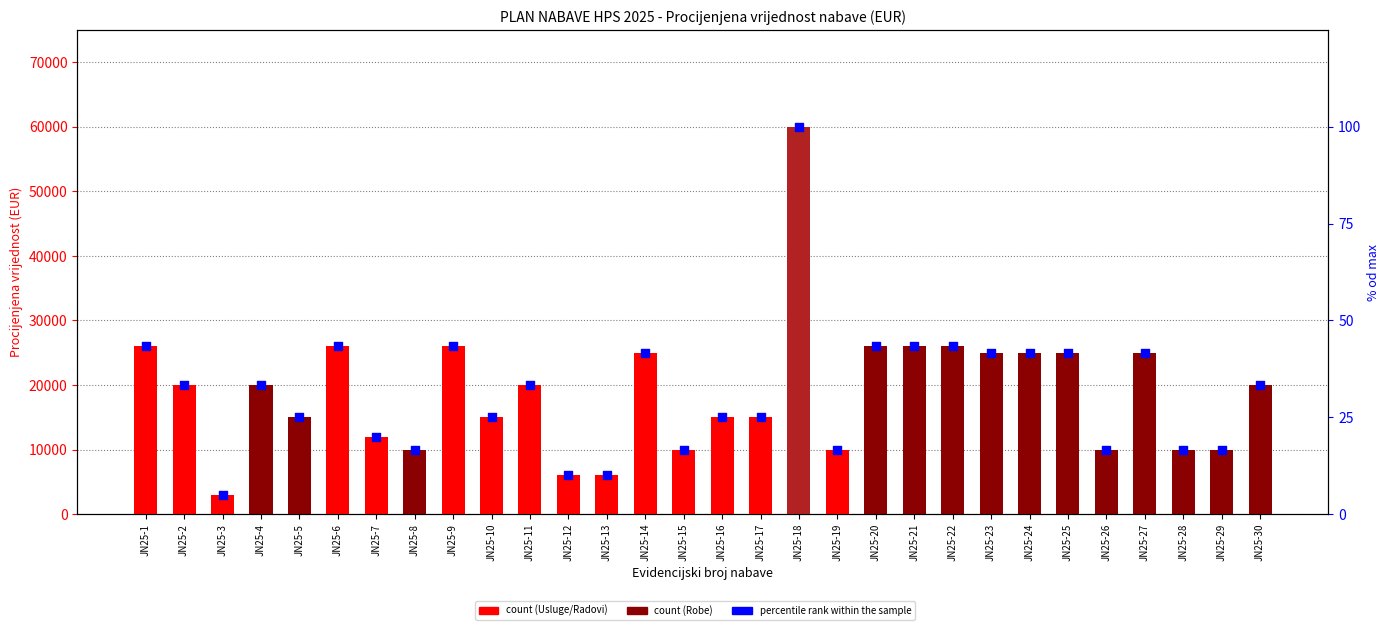

Which series has the largest total across all categories?

count